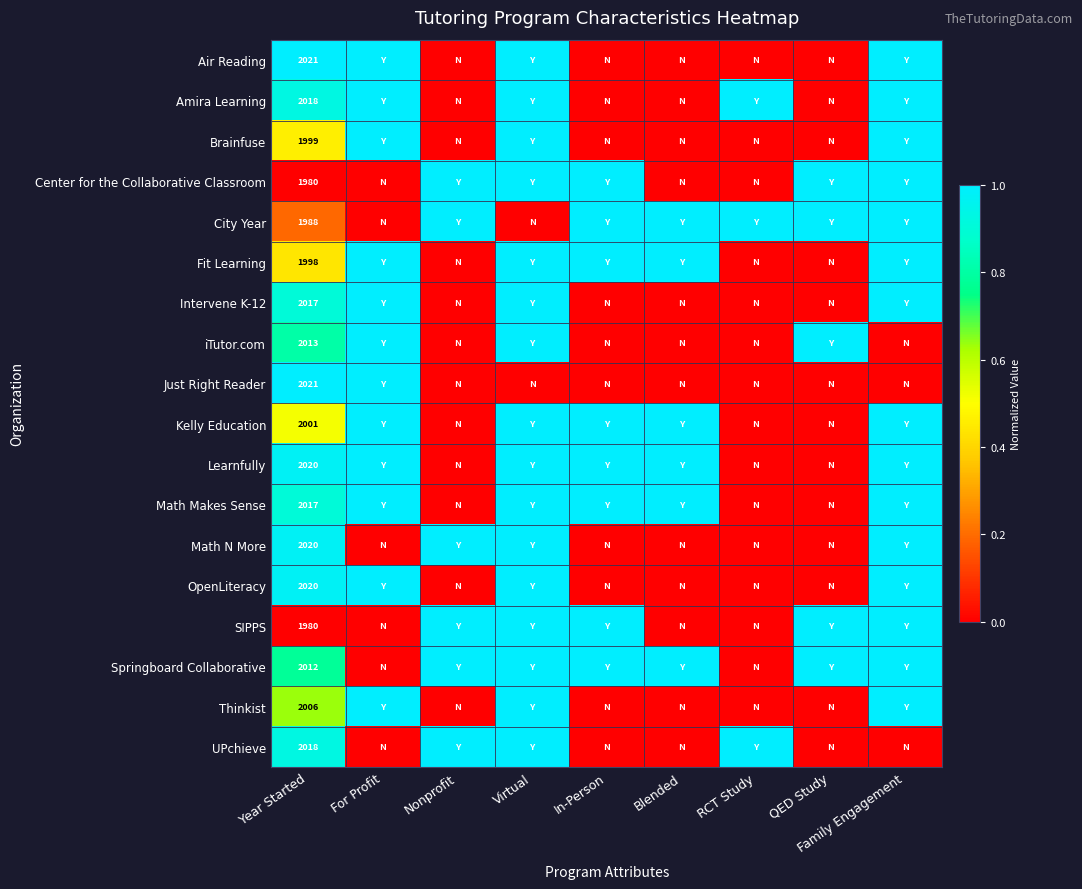

What is the spread (max minus min) of values at Year Started?

41